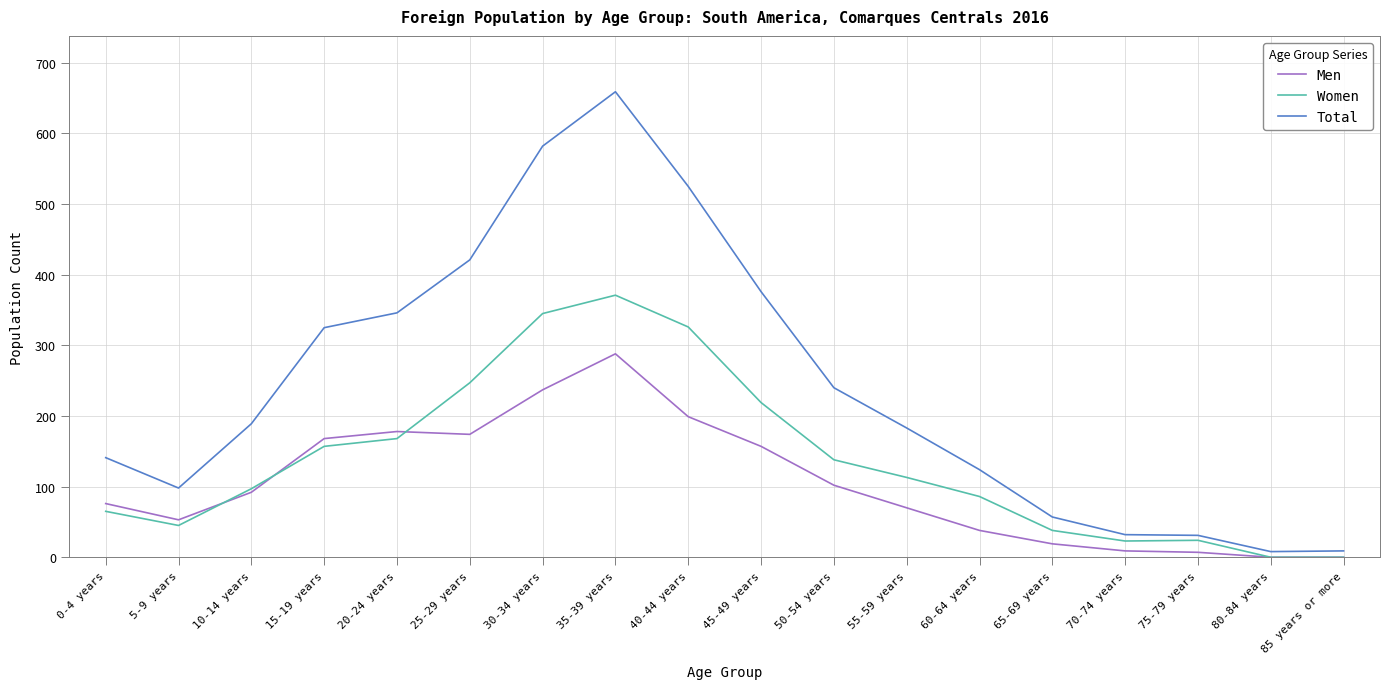

What is the spread (max minus min) of values at 30-34 years?

345